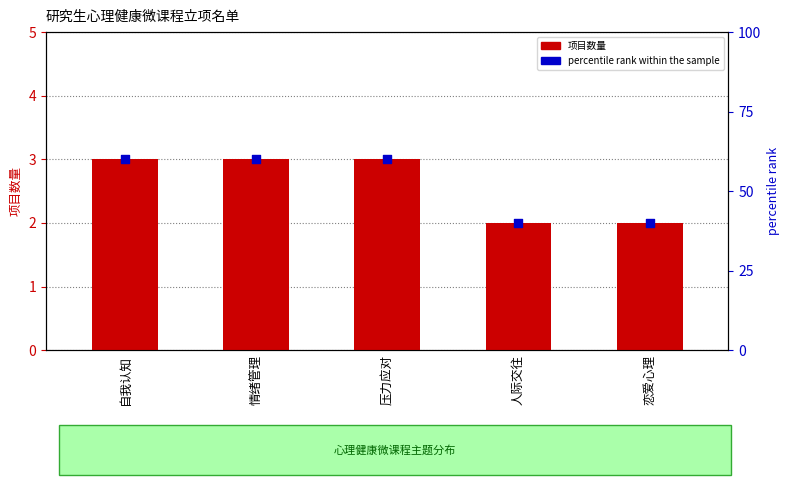

At how many categories does at least one series exceed 25?

5